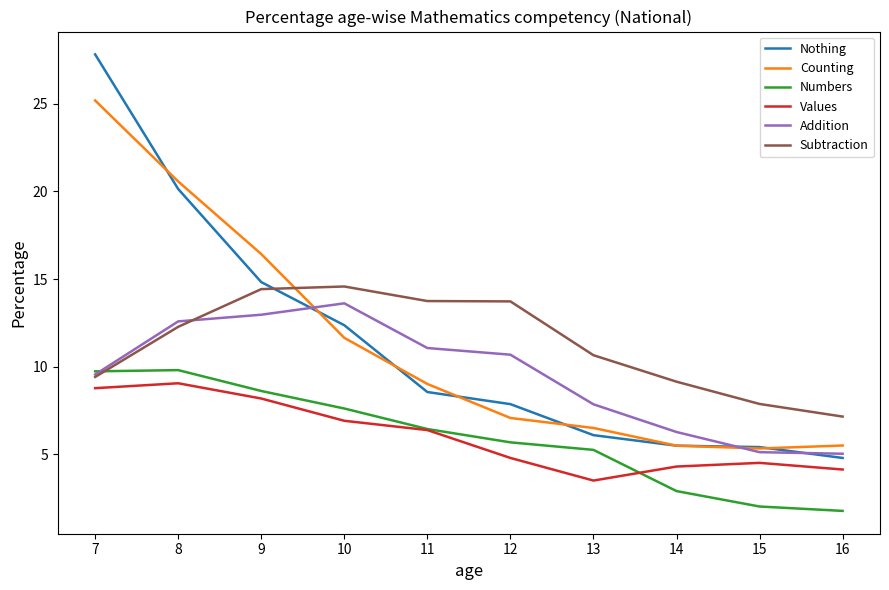

True or false: Counting and Subtraction cross at least once.

True